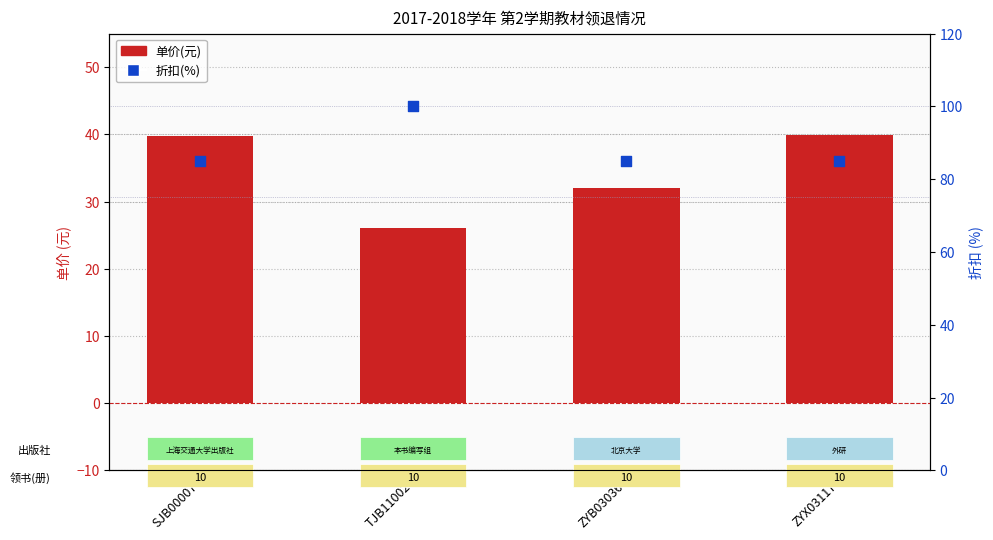

What are all the series names shown in the legend?

单价(元), 折扣(%)